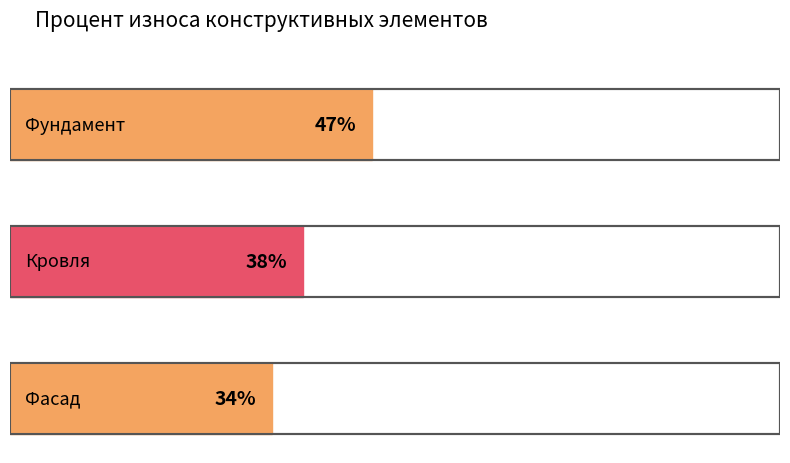

What is the minimum value shown in the chart?

34